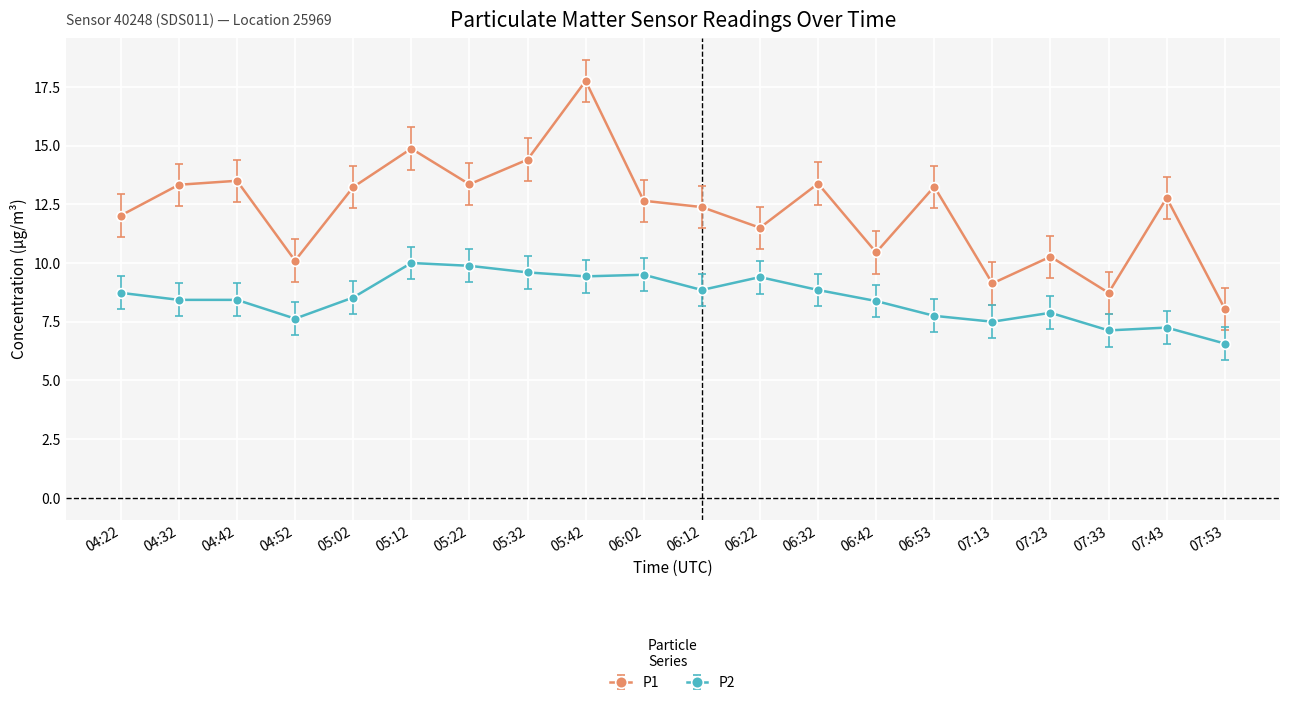

Which series has the largest total across all categories?

P1